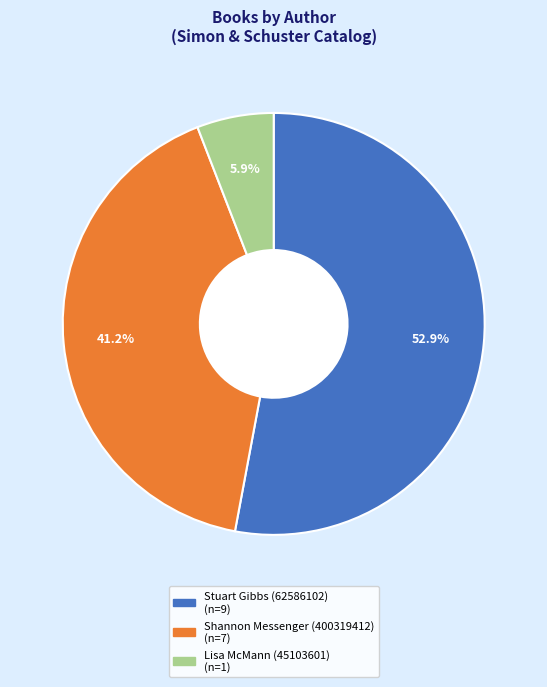

Which category has the biggest portion of the pie?

Stuart Gibbs (62586102)